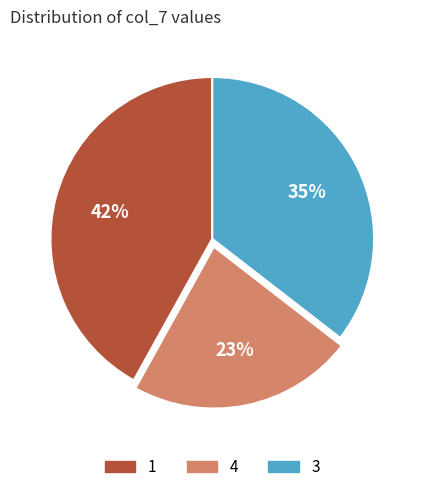

Is there a majority slice in this chart?

No